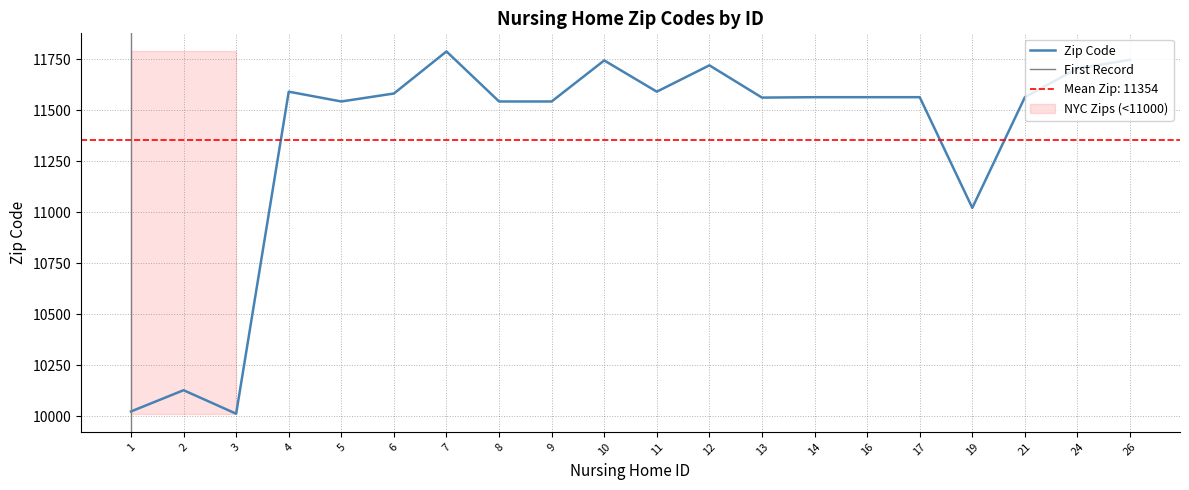

Is it true that the value at 3 is 10013?

True